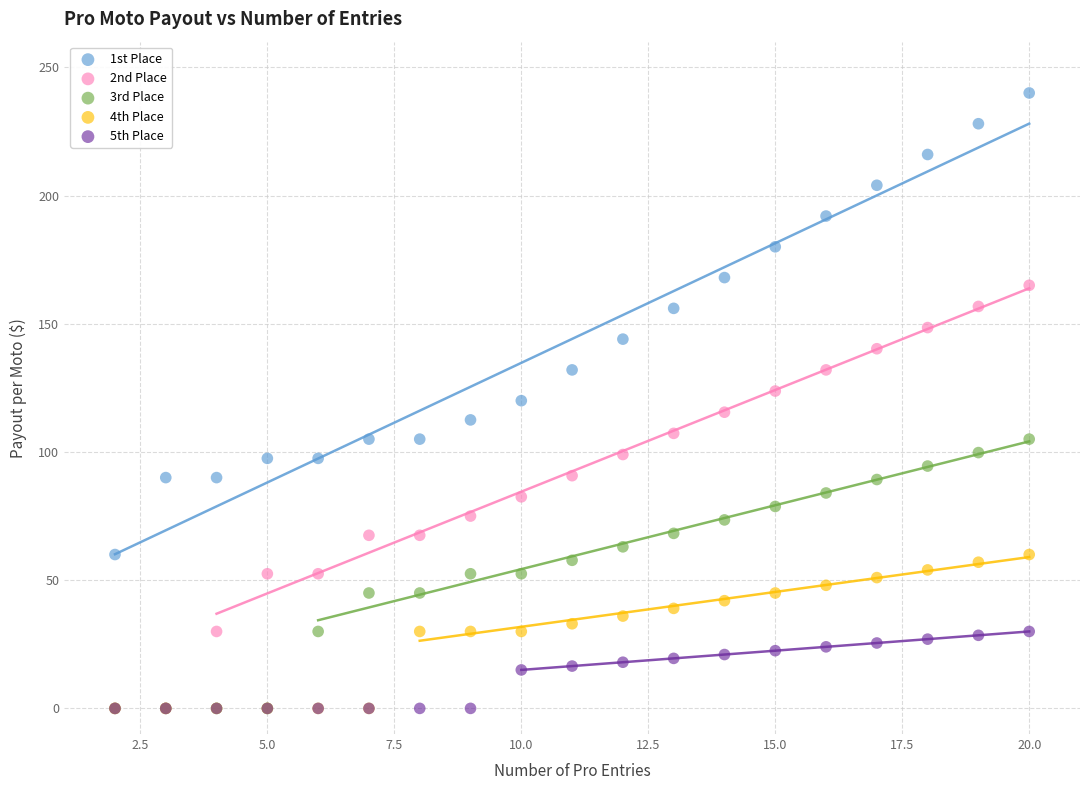

What are all the series names shown in the legend?

1st Place, 2nd Place, 3rd Place, 4th Place, 5th Place